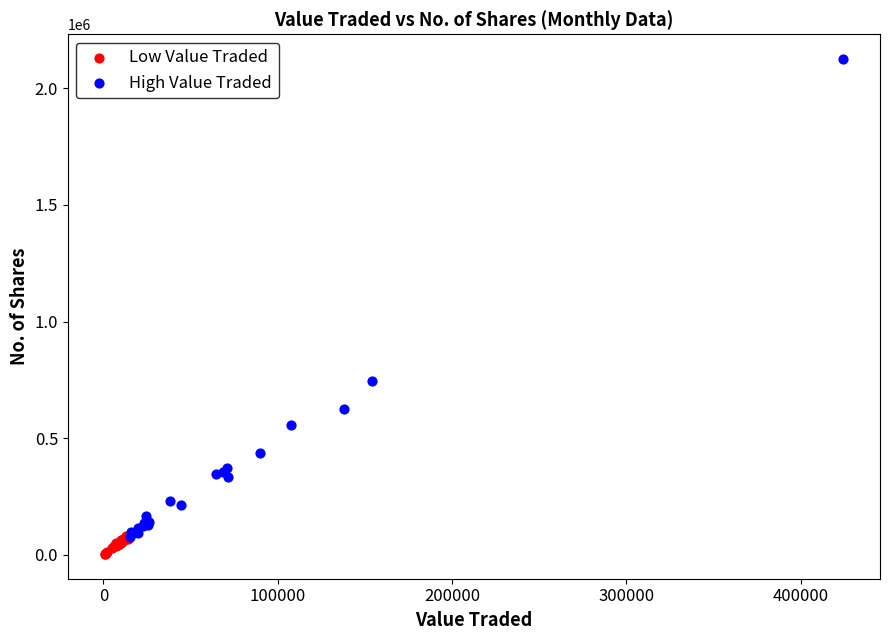

Which series reaches the maximum Y coordinate?

High Value Traded